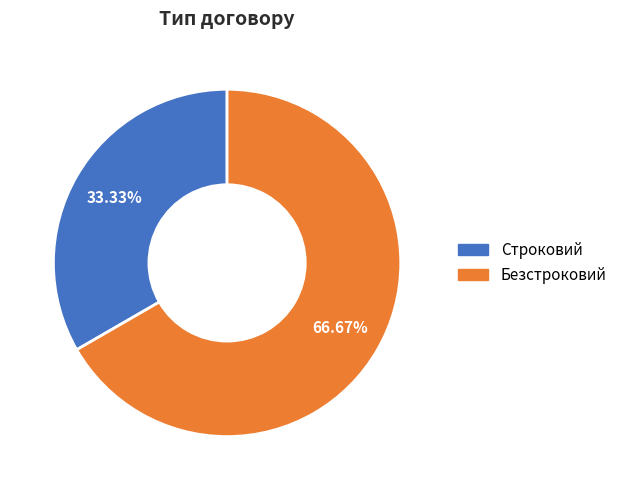

Rank the categories by value from highest to lowest.

Безстроковий, Строковий